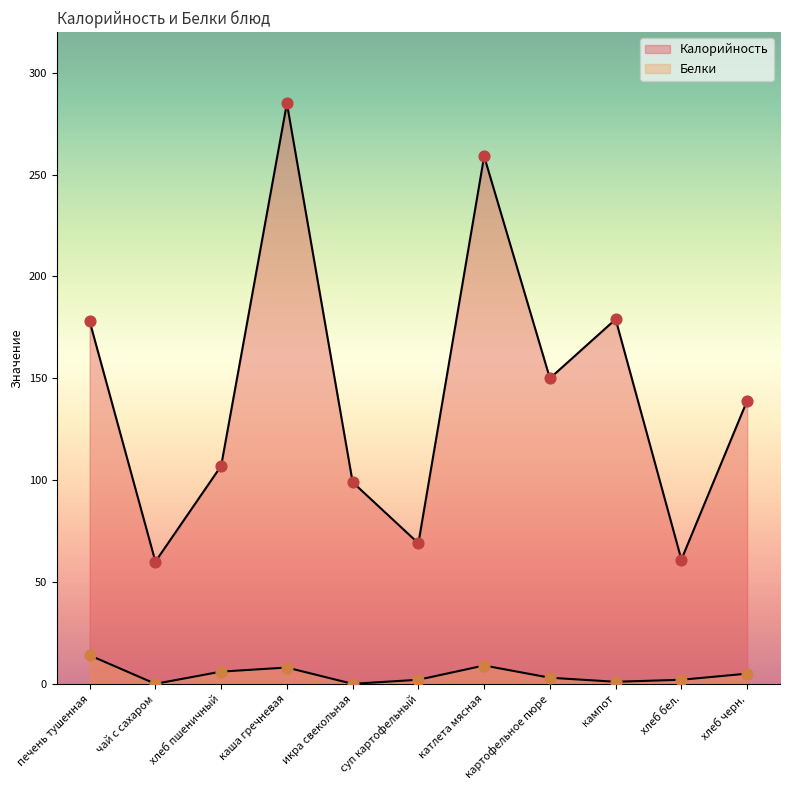

What are all the series names shown in the legend?

Калорийность, Белки